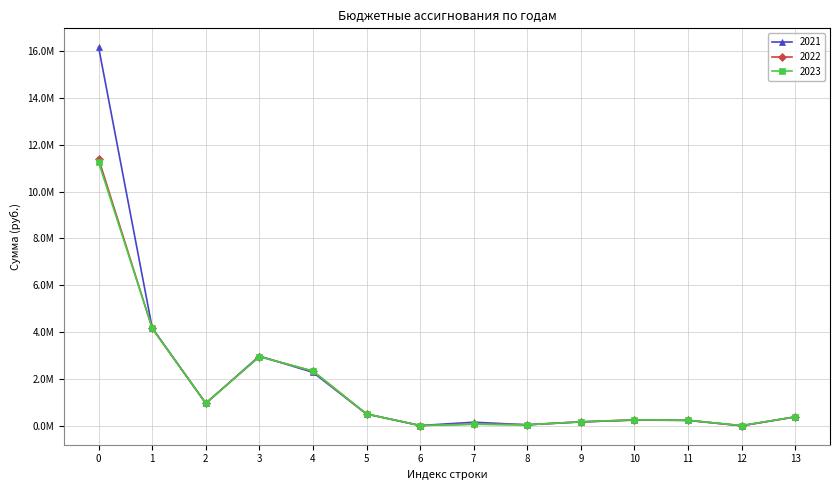

Is this an area chart (filled region under the line)?

No